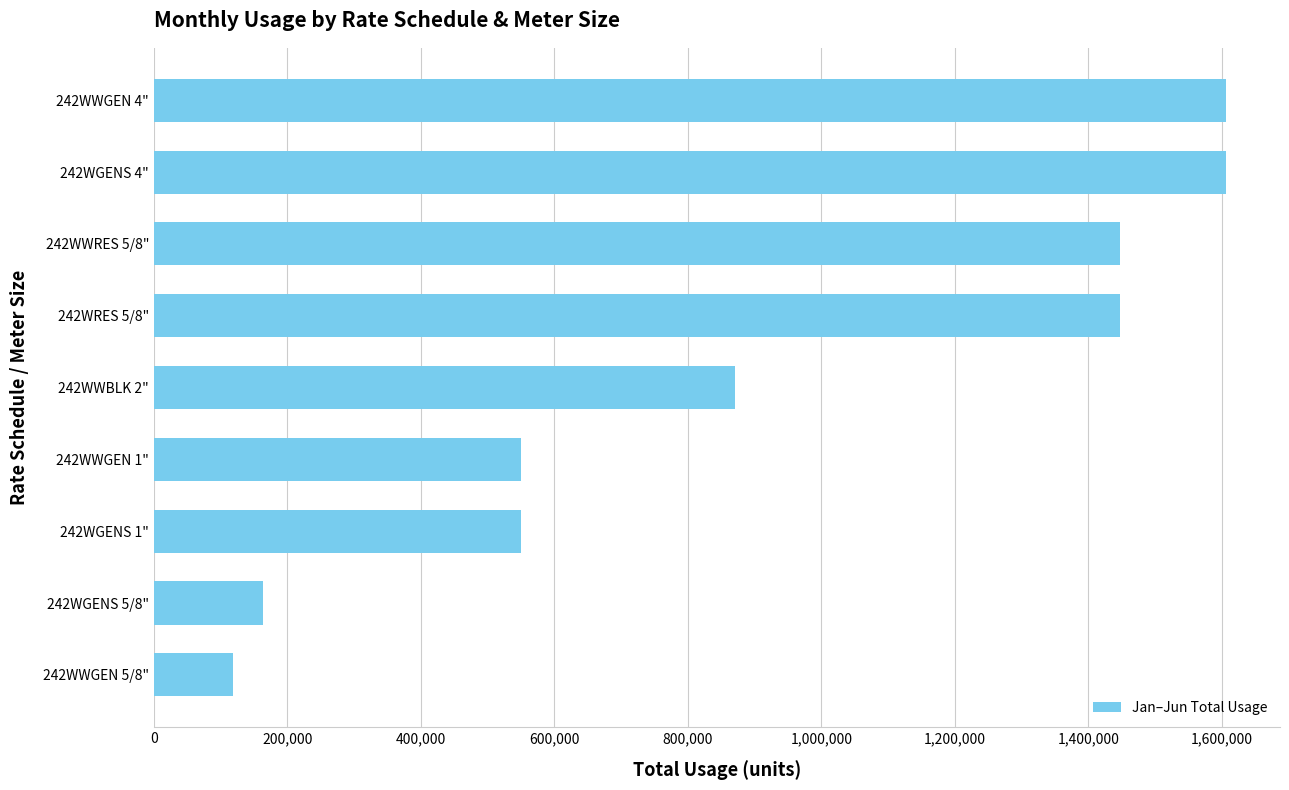

How many values are below 871400?

4